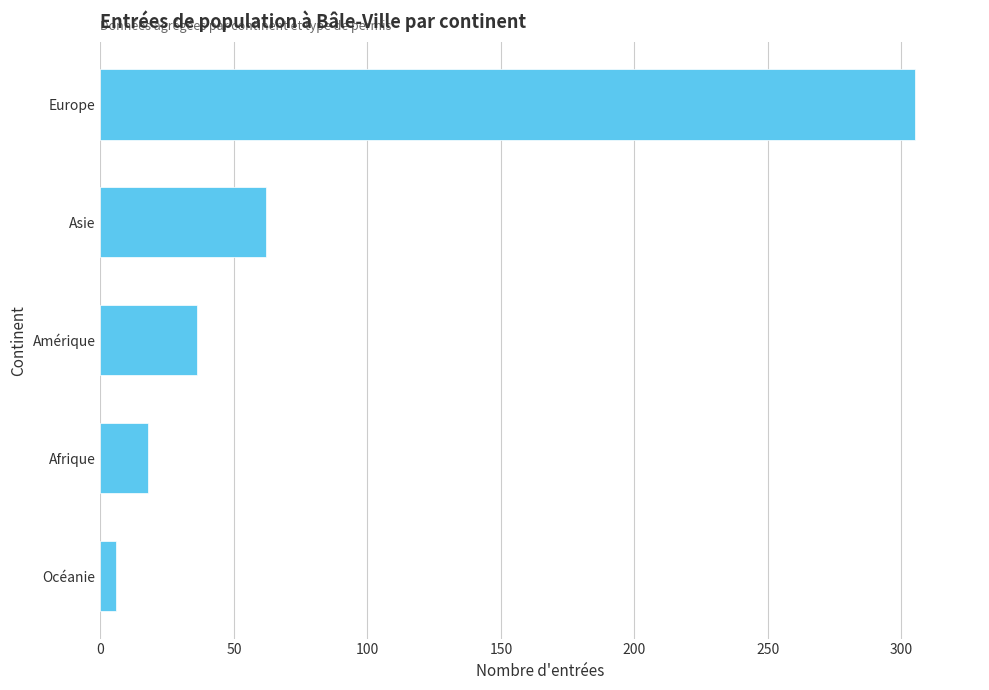

The chart shows a value of 39 at Asie. True or false?

False